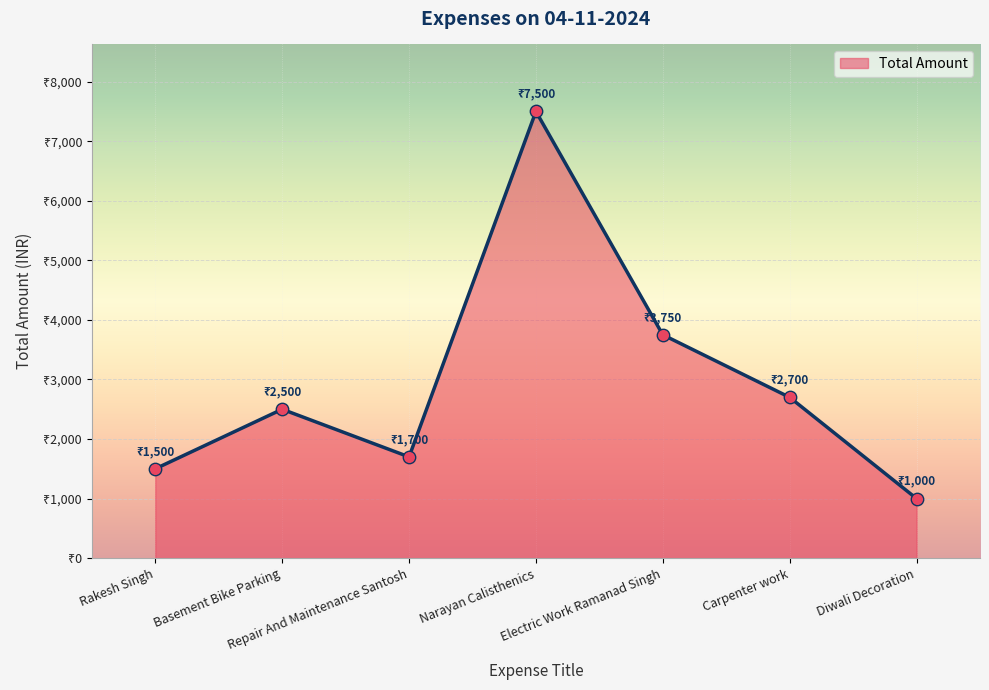

Which has a higher value, Carpenter work or Basement Bike Parking?

Carpenter work